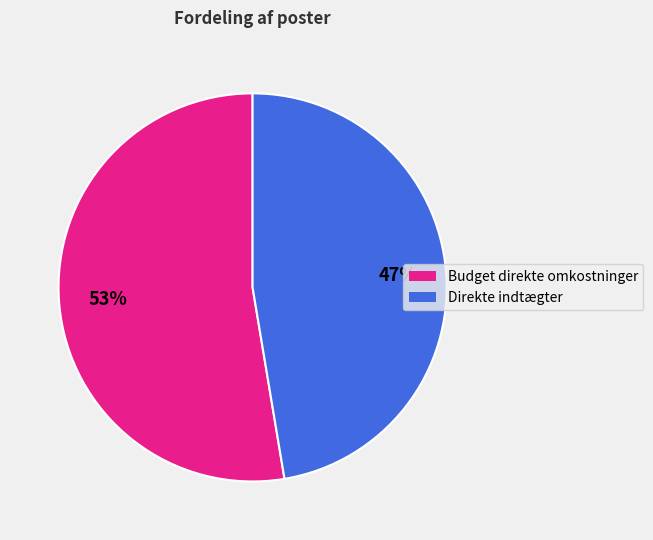

Which slice is the smallest?

Direkte indtægter